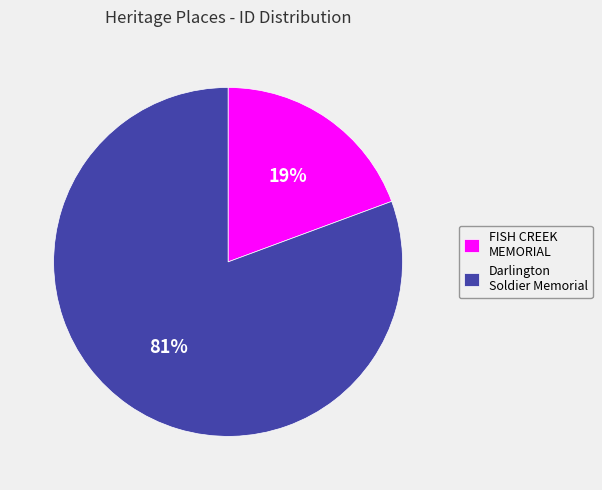

To the nearest percent, what portion does Darlington Soldier Memorial represent?

81%